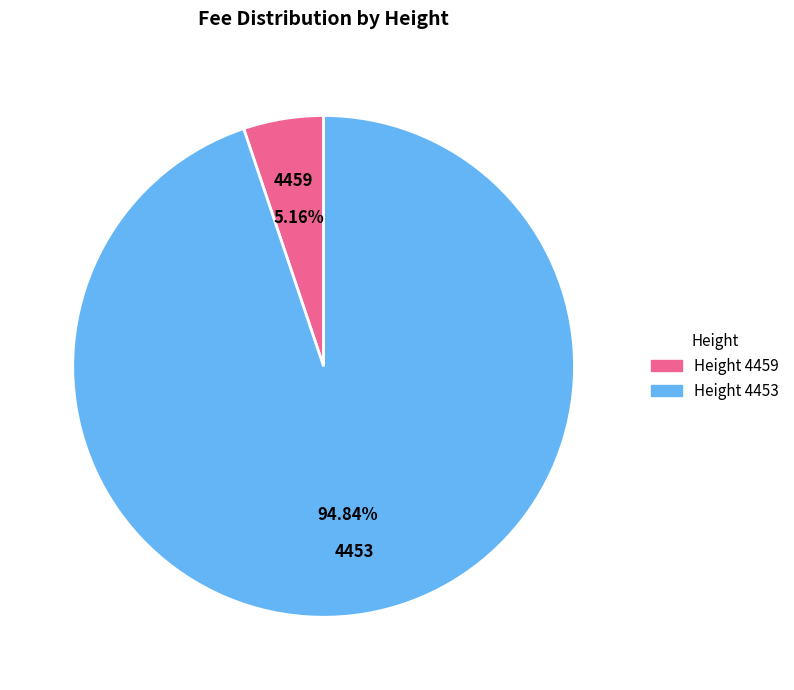

Does any single category account for the majority?

Yes